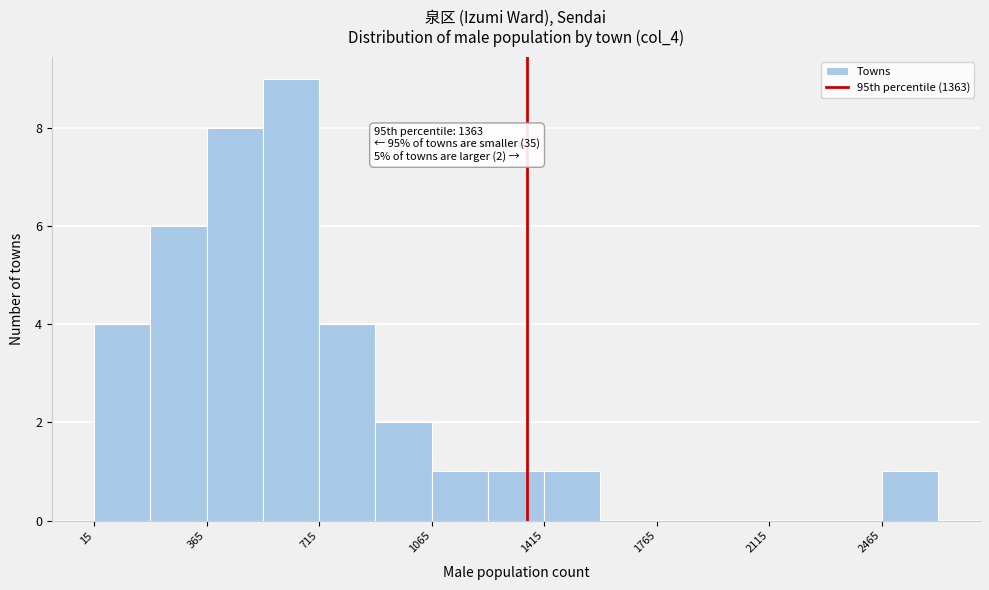

Around what value on the x-axis is the tallest bar? Give the approximate position of its centre, as read against the axis.

650